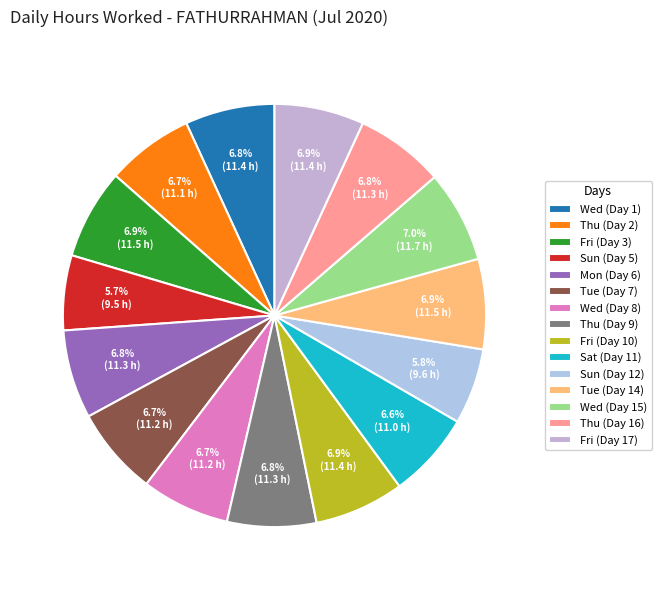

Is there a majority slice in this chart?

No